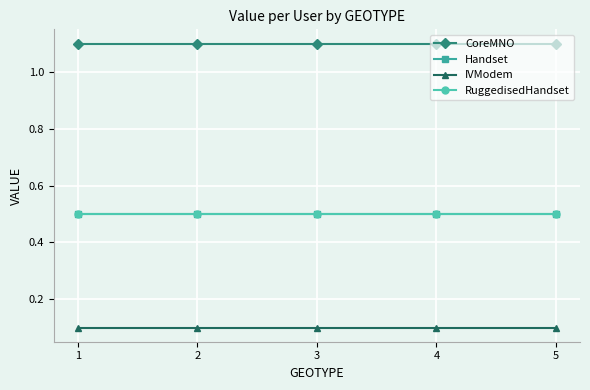

True or false: Handset and RuggedisedHandset cross at least once.

False